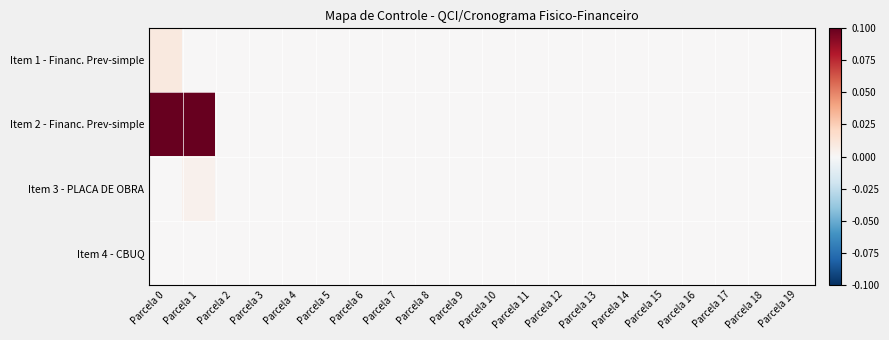

Which has a higher value, Parcela 8 or Parcela 6?

Parcela 8